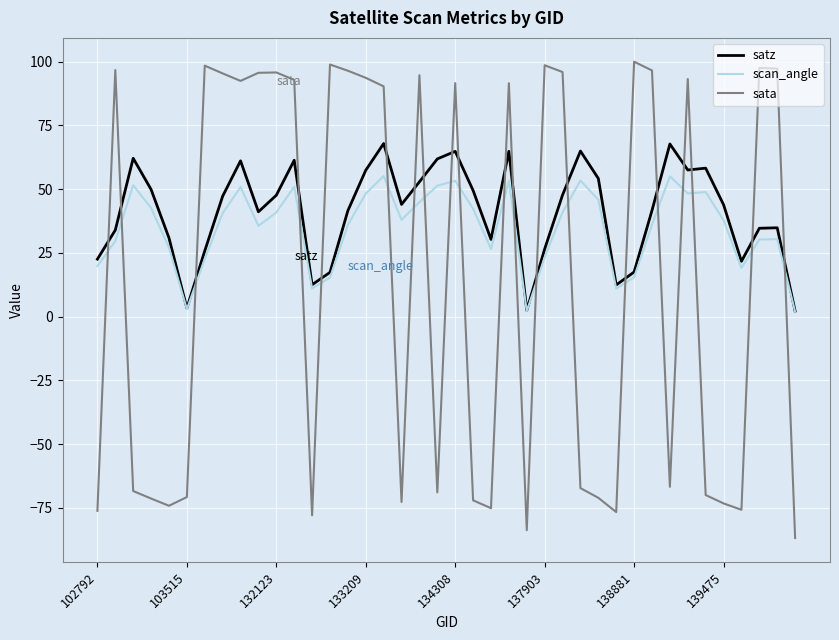

Which series has the widest spread of values?

sata